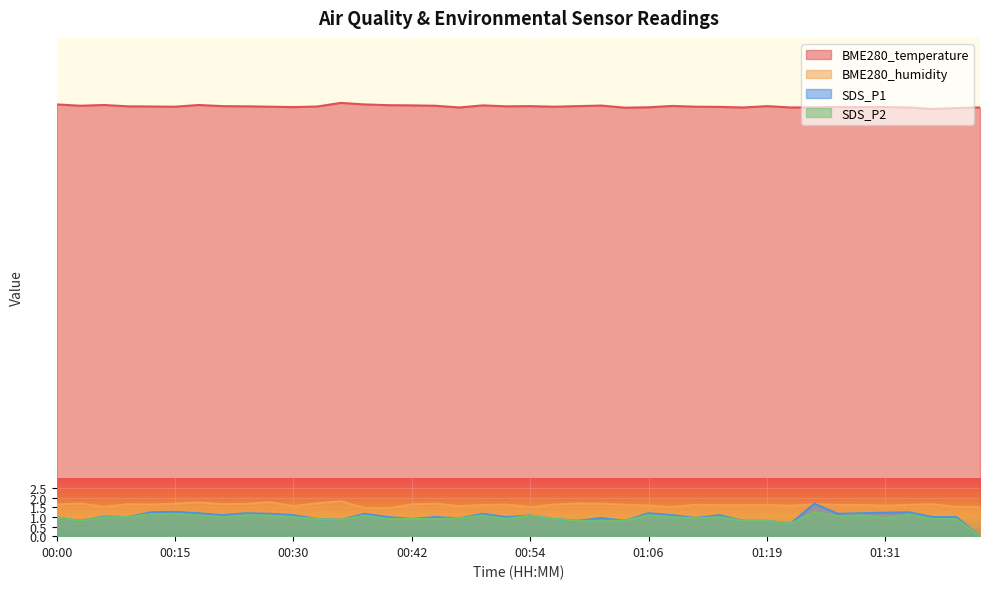

How many series are shown in this chart?

4